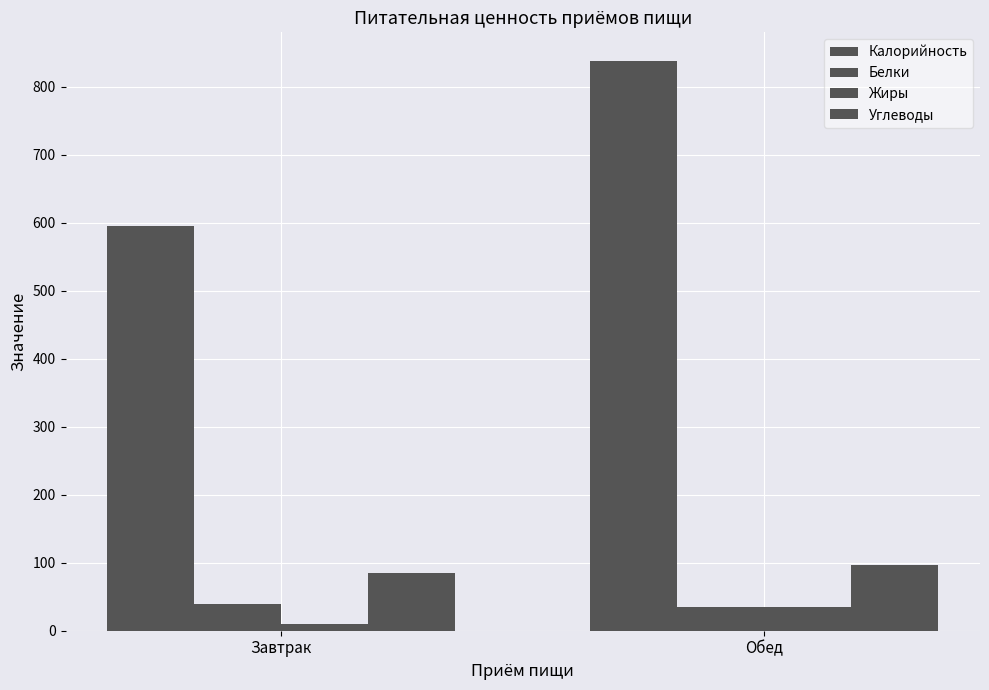

What is the value of the Углеводы bar at the 2nd from the left?

97.3